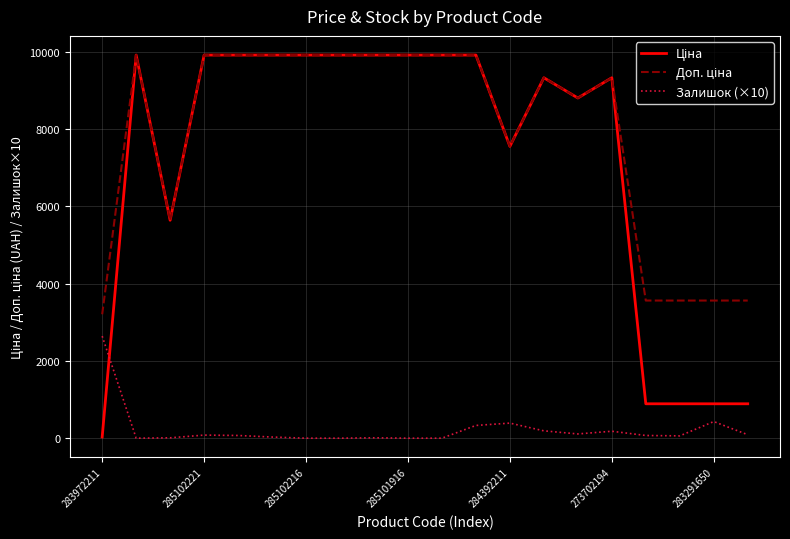

What is the maximum value shown in the chart?

9908.5